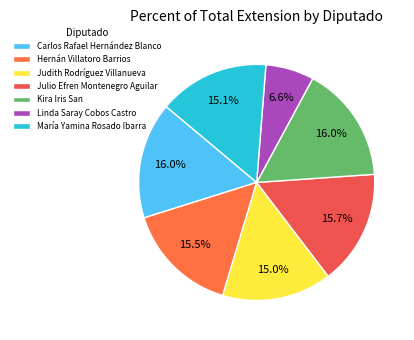

To the nearest percent, what is the average slice percentage?

14%